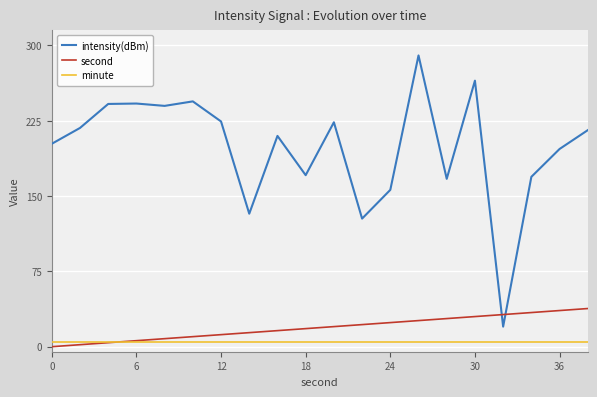

List the series in order of their peak value, lowest first.

minute, second, intensity(dBm)